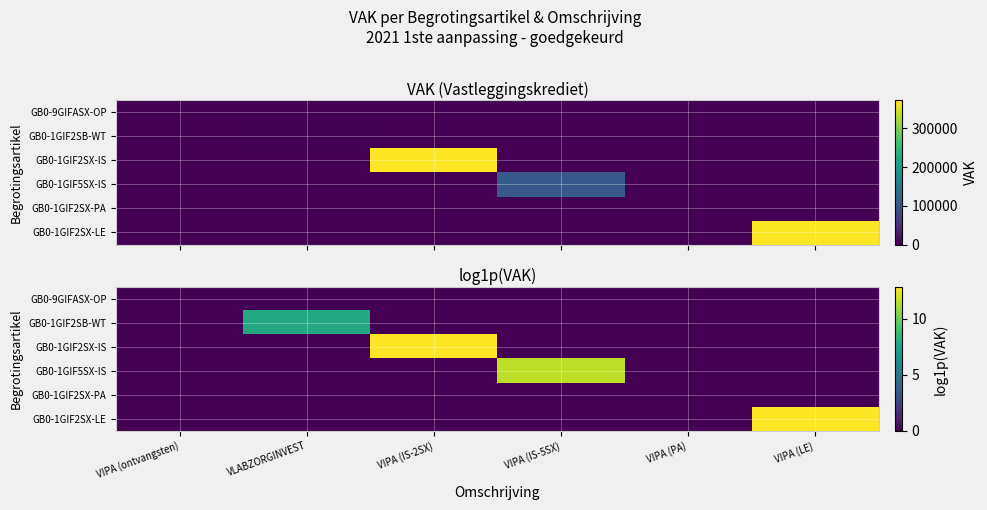

The GB0-1GIF2SX-LE series shows 0.0 at VIPA (PA). True or false?

True